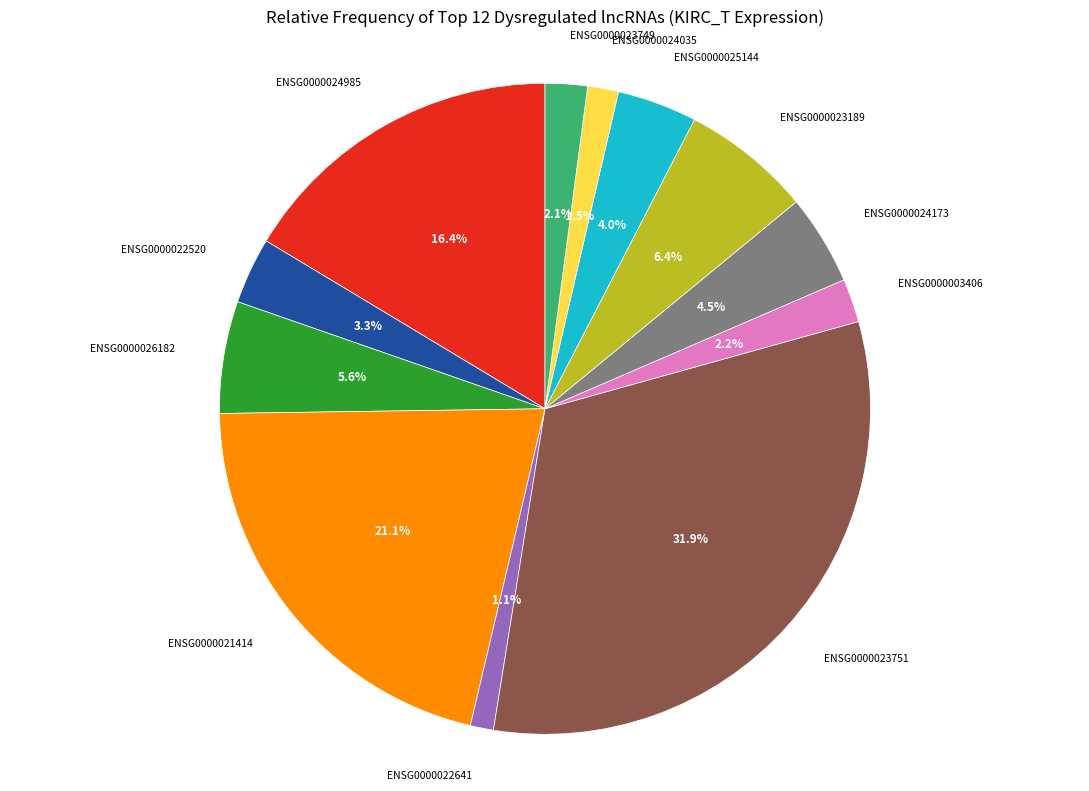

Is there a majority slice in this chart?

No